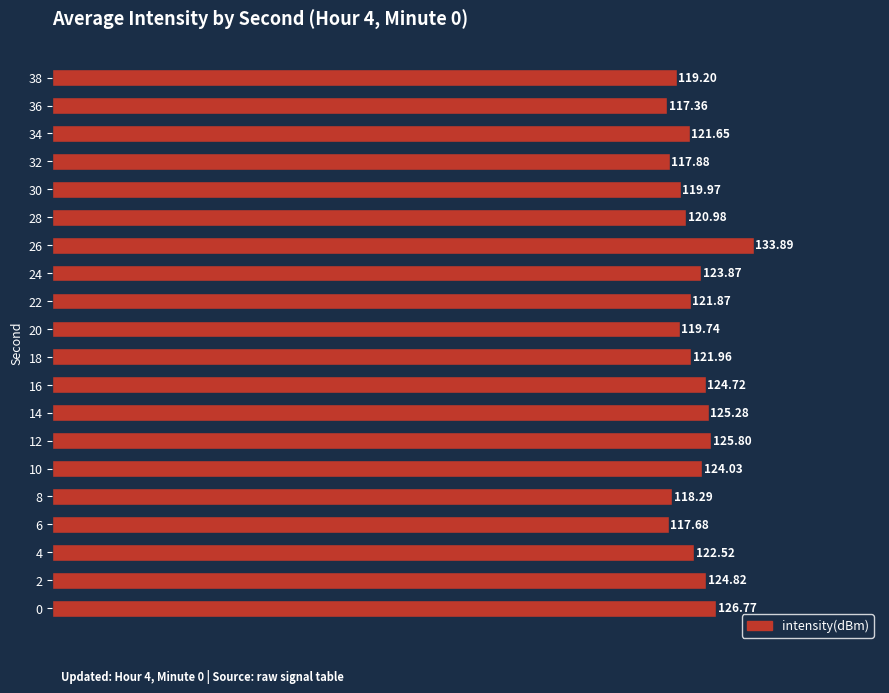

What is the difference between the values at 6 and 22?

4.2